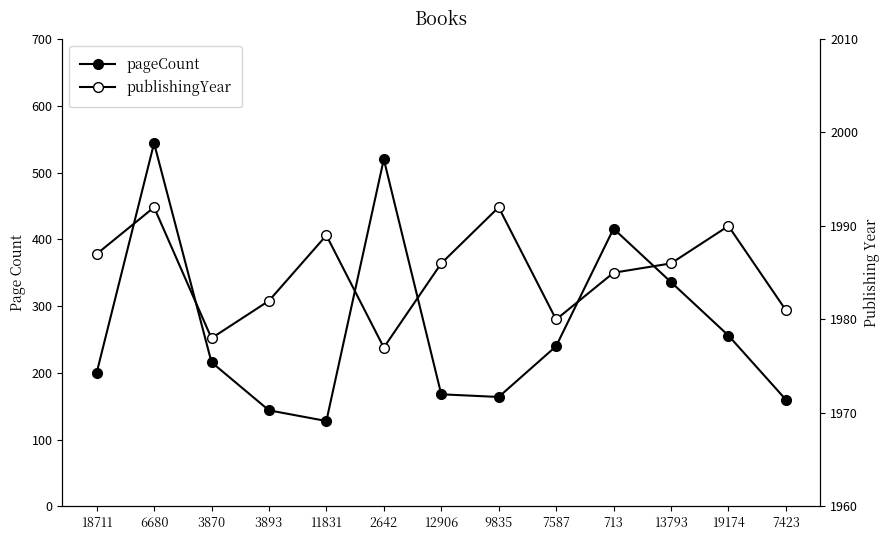

What is the label of the 8th point from the left?

9835